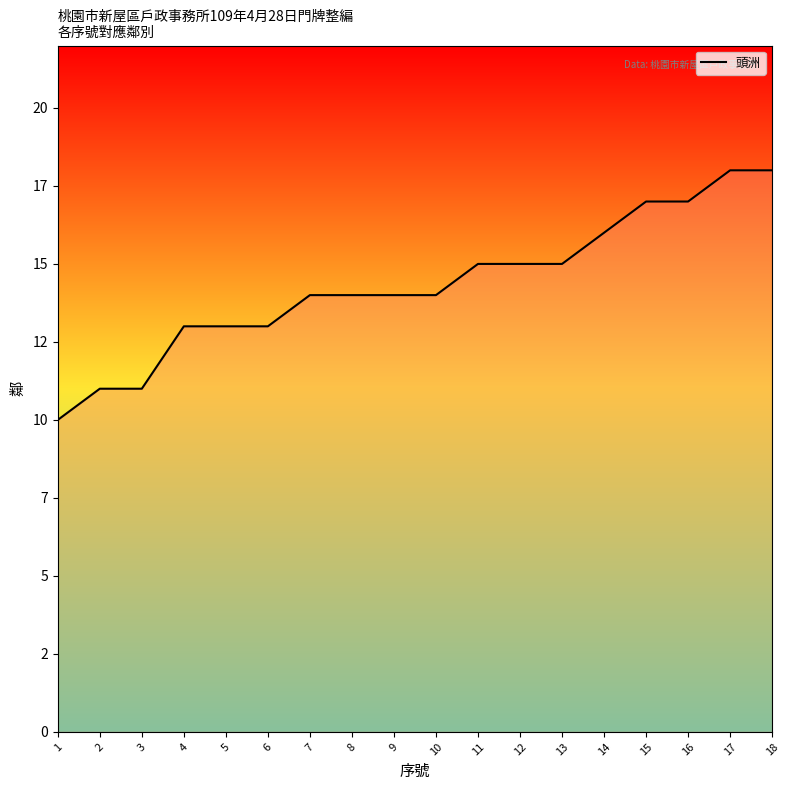

Does the chart have visible grid lines?

No